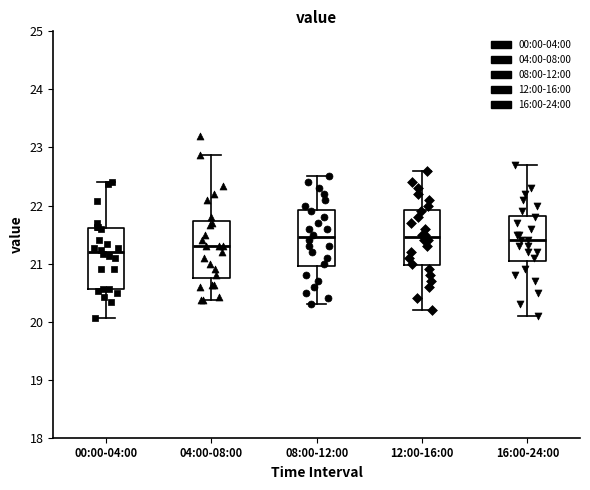

Where does the upper whisker of the box for 00:00-04:00 end on the y-axis? The values are not printed on the chart, so give them approximately, as read against the axis.

22.4